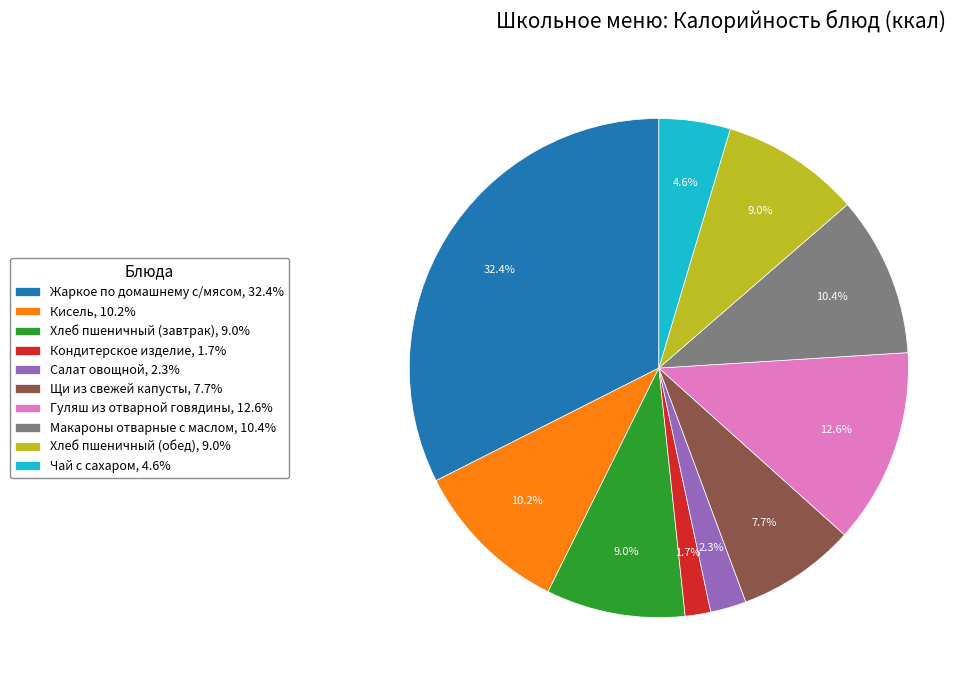

To the nearest percent, what is the combined percentage of Гуляш из отварной говядины and Хлеб пшеничный (обед)?

22%